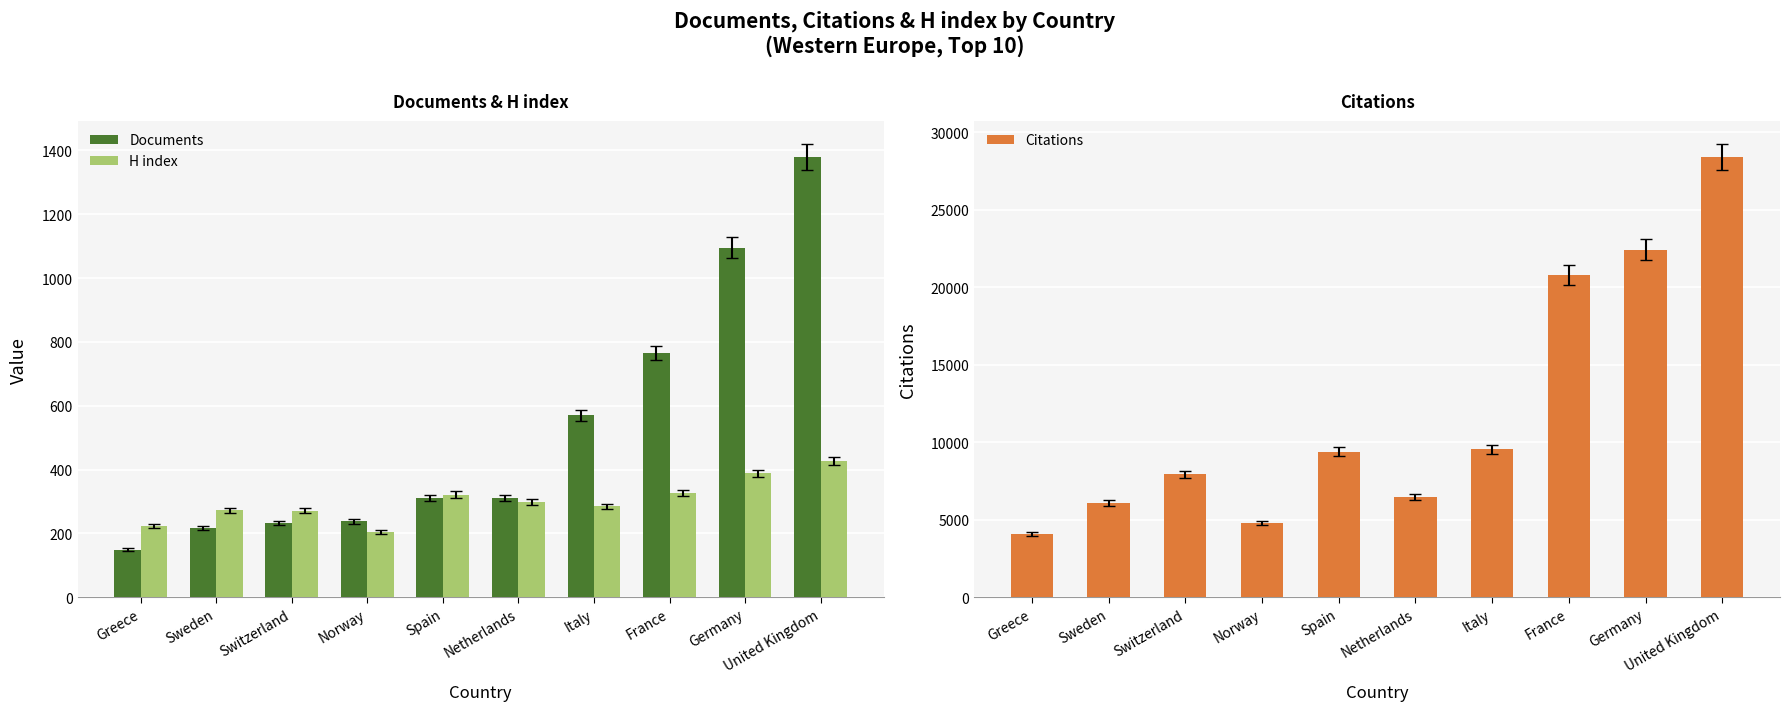

How many bars are there in total?

30